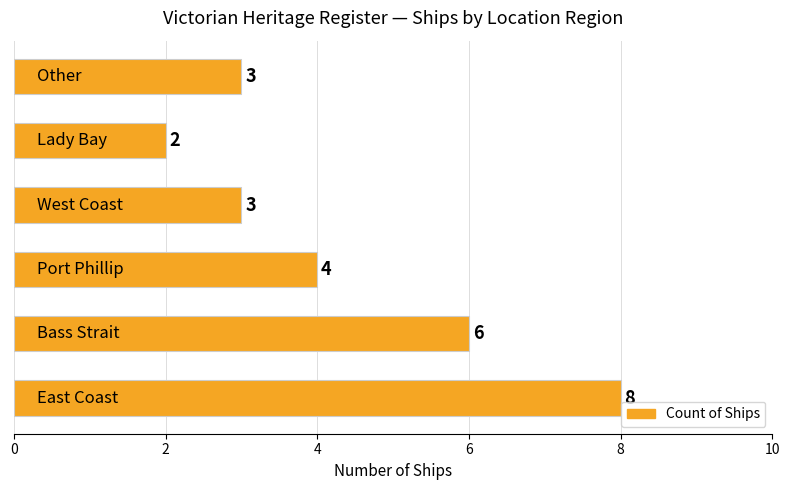

What is the sum of all values?

26